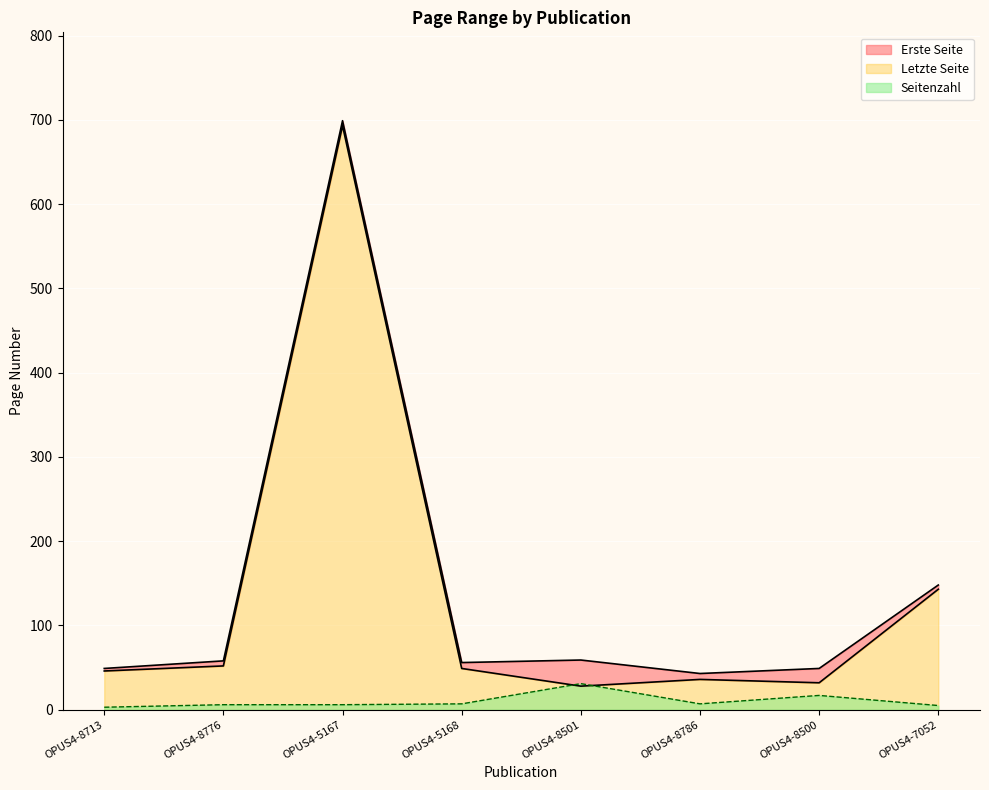

At how many categories does at least one series exceed 316?

1